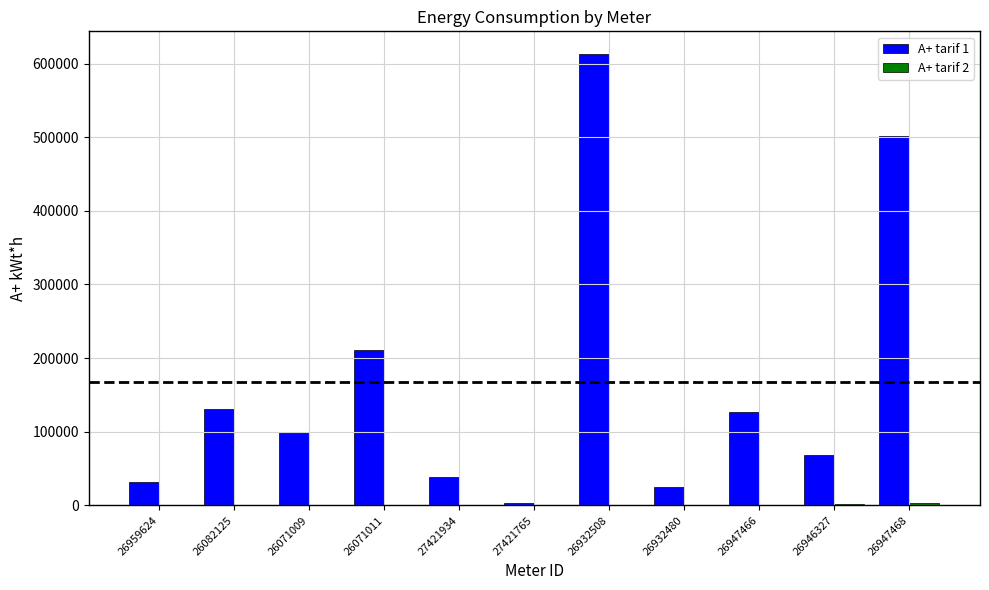

The value of A+ tarif 1 at 26071011 is 59998.7. True or false?

False